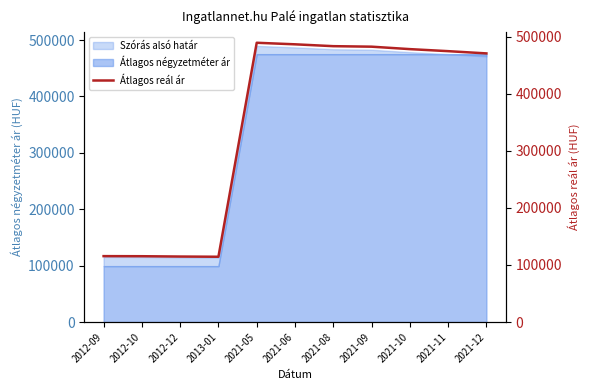

At which label does the data first exceed 475000?

2021-05